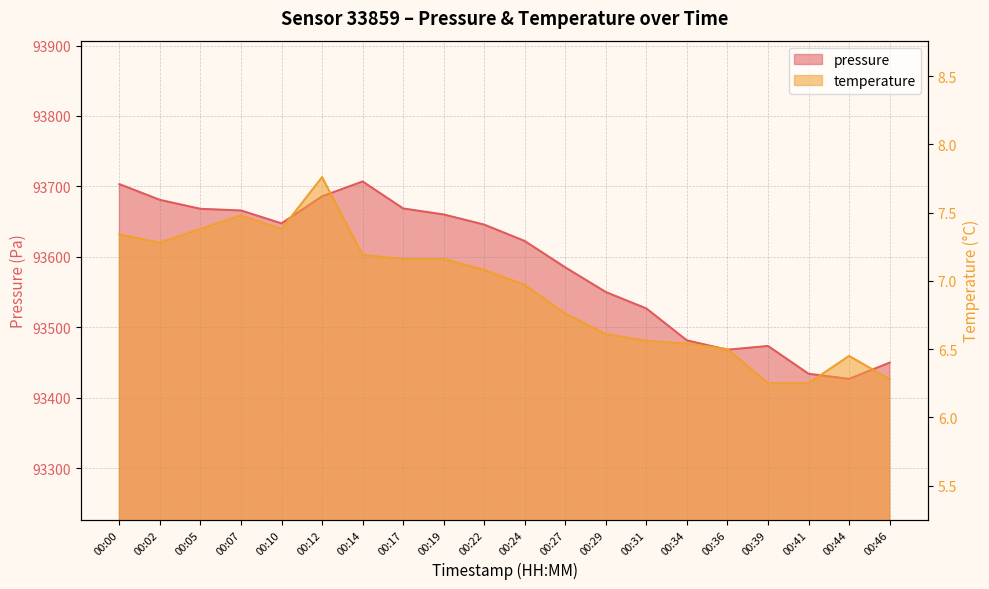

What is the lowest value of the temperature series?

6.2